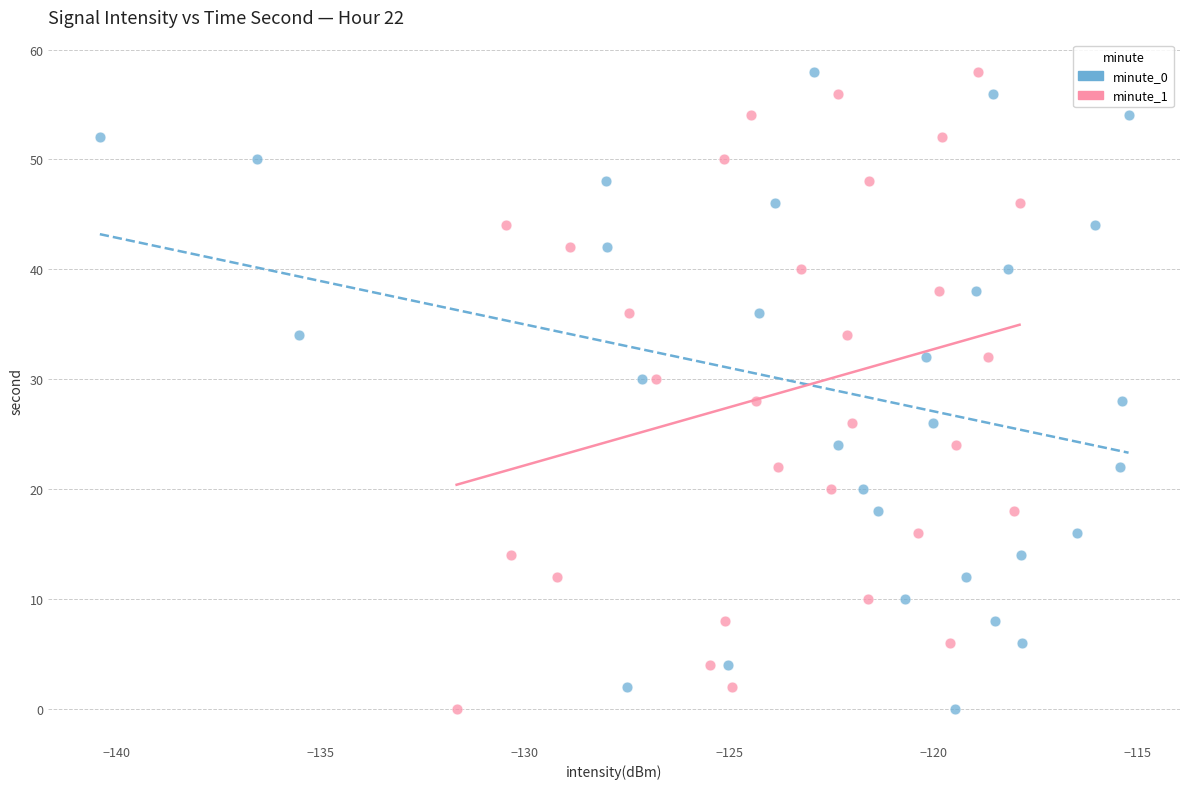

What are all the series names shown in the legend?

minute_0, minute_1